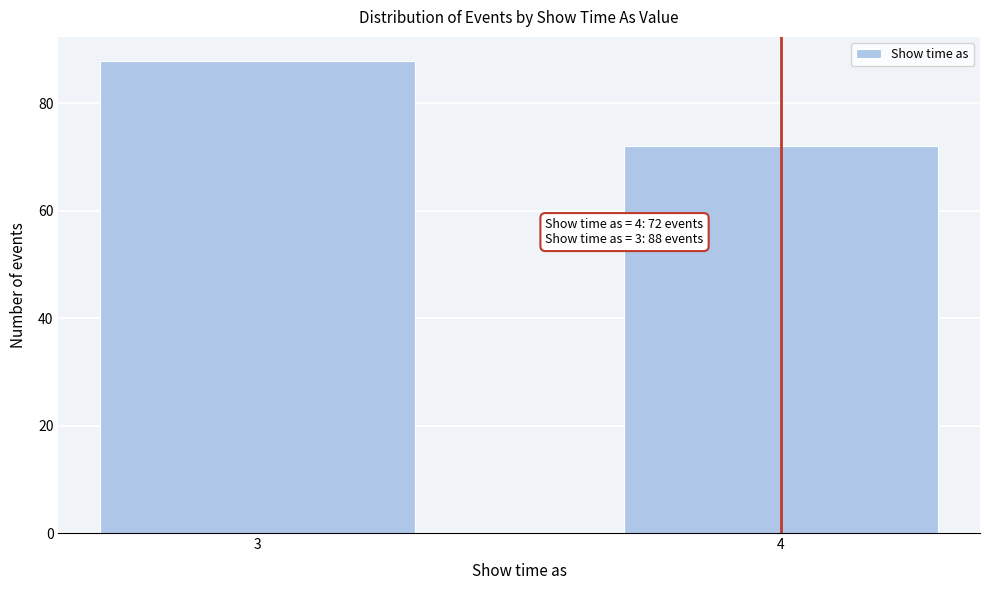

Reading left to right, list all the values displayed in this chart.

88	72